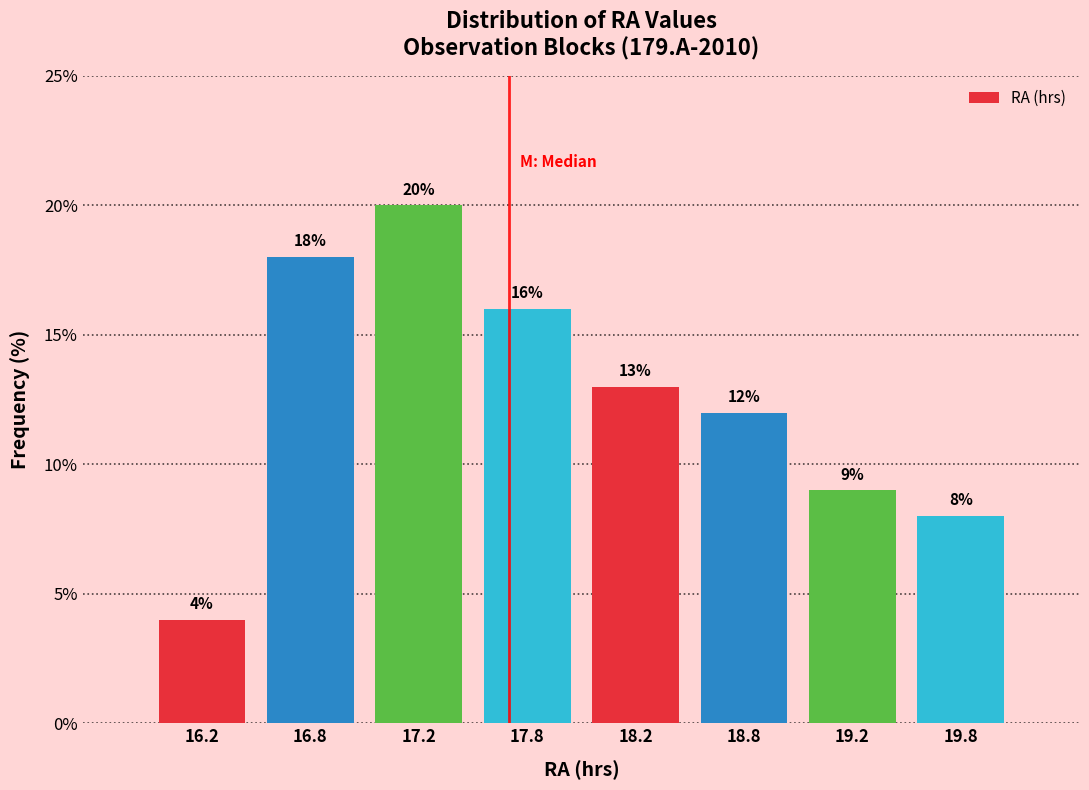

Reading right to left, list all the values displayed in this chart.

19.8=8	19.2=9	18.8=12	18.2=13	17.8=16	17.2=20	16.8=18	16.2=4